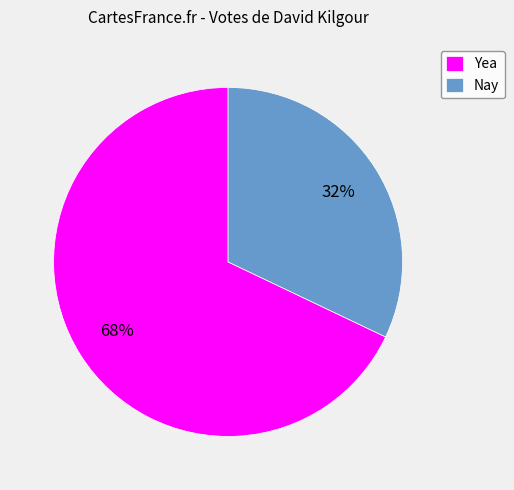

To the nearest percent, what percentage of the pie is Nay?

32%